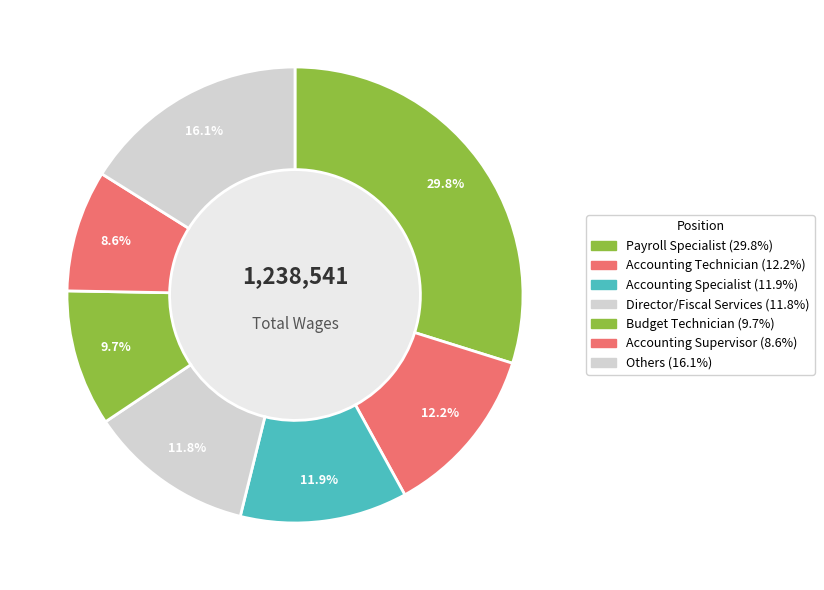

Count the number of slices in the pie.

7